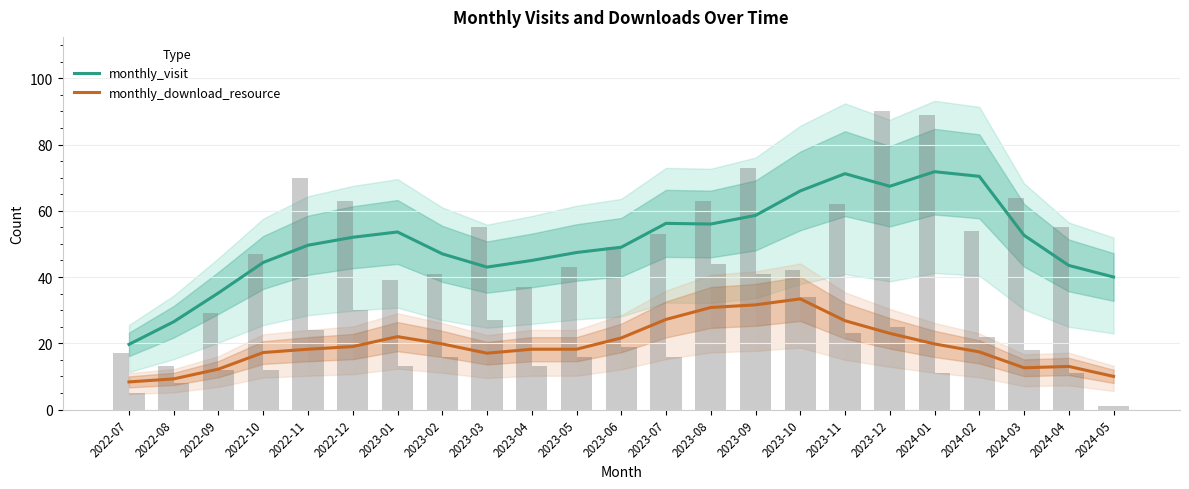

At which category does the chart reach its peak across all series?

2024-01